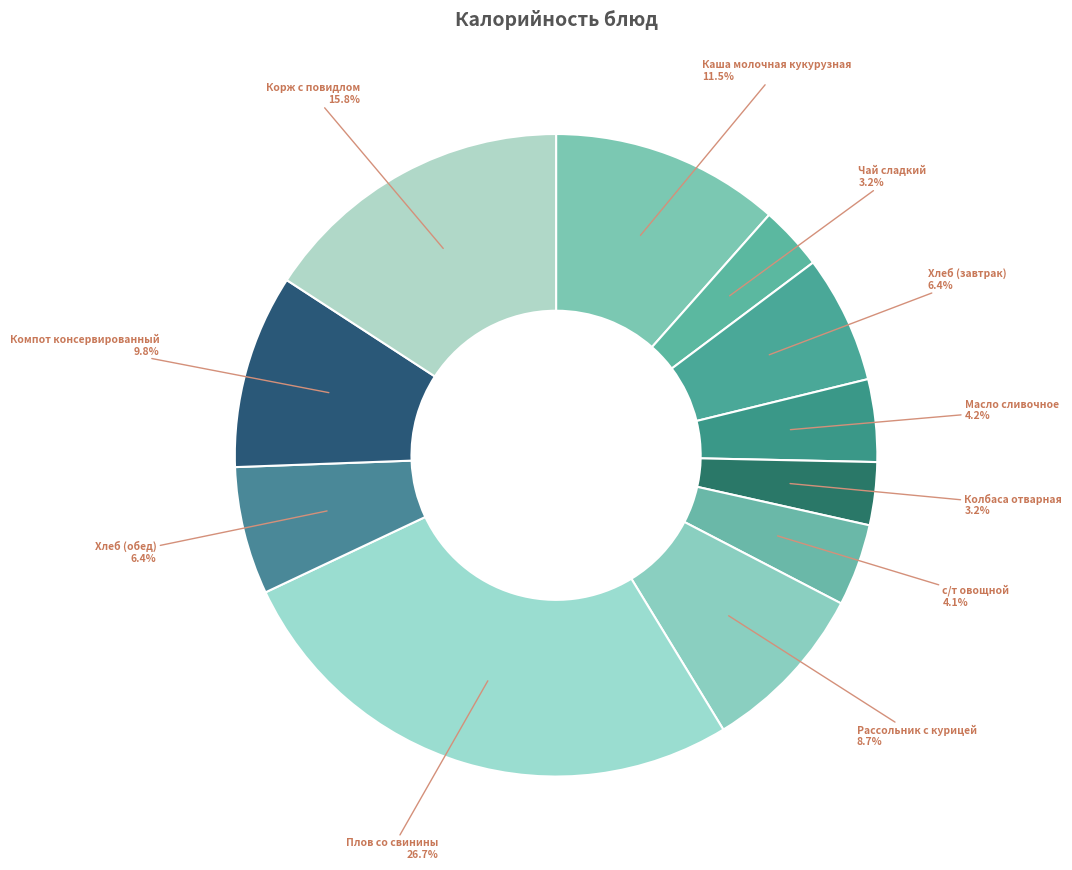

How many slices are in this pie chart?

11